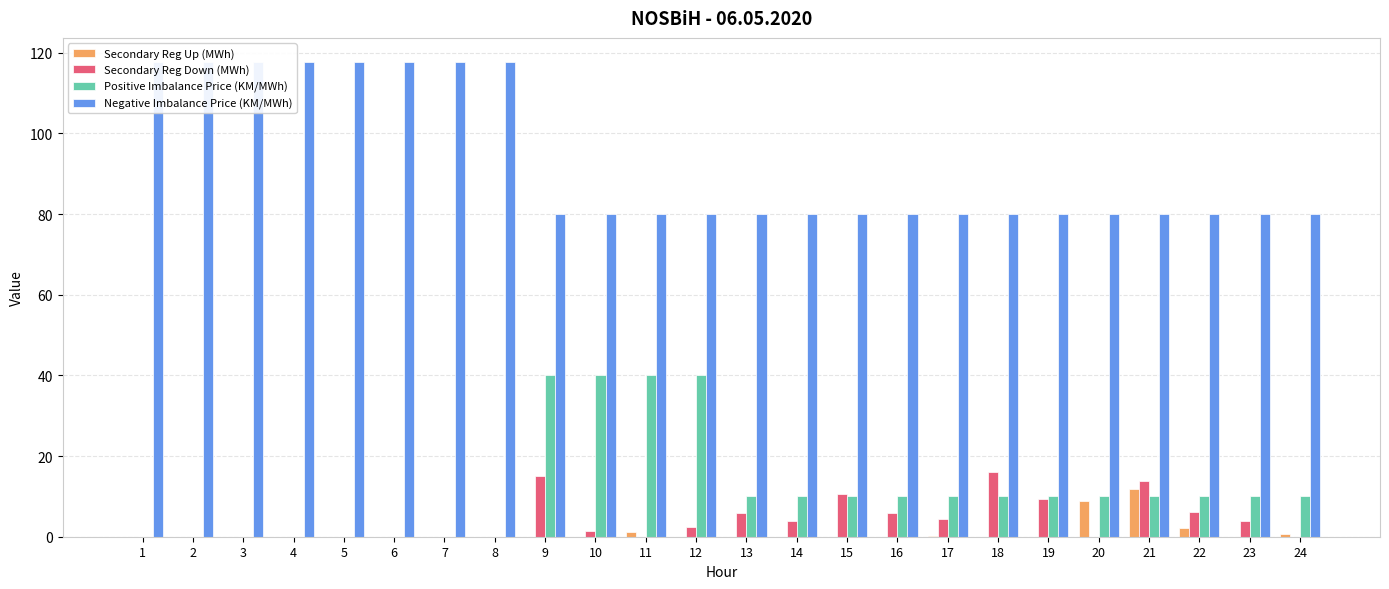

Is the value of Secondary Reg Up (MWh) at 3 greater than the value of Negative Imbalance Price (KM/MWh) at 9?

No